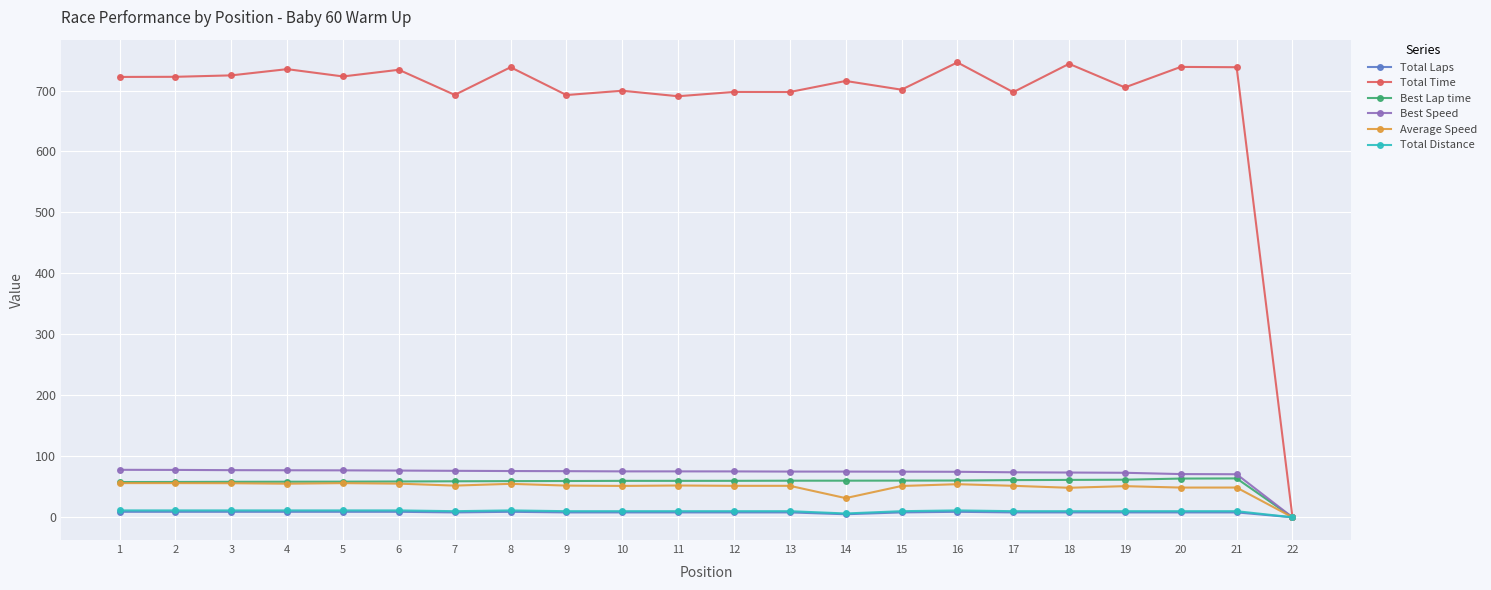

True or false: Best Lap time has more than 0 points higher than both neighbors.

True